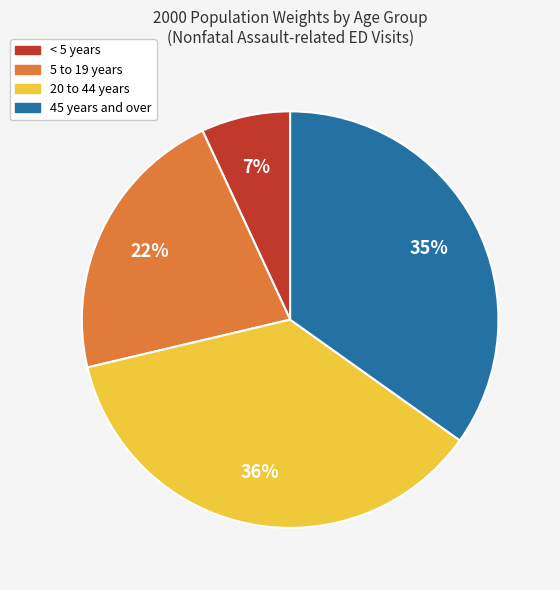

Is there any slice that represents more than half of the pie?

No